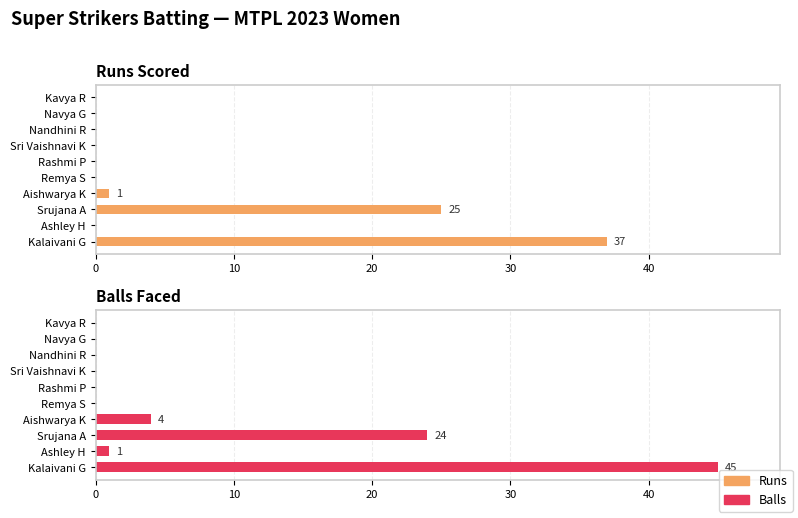

Between Ashley H and Kavya R, which series saw the biggest shift?

Balls